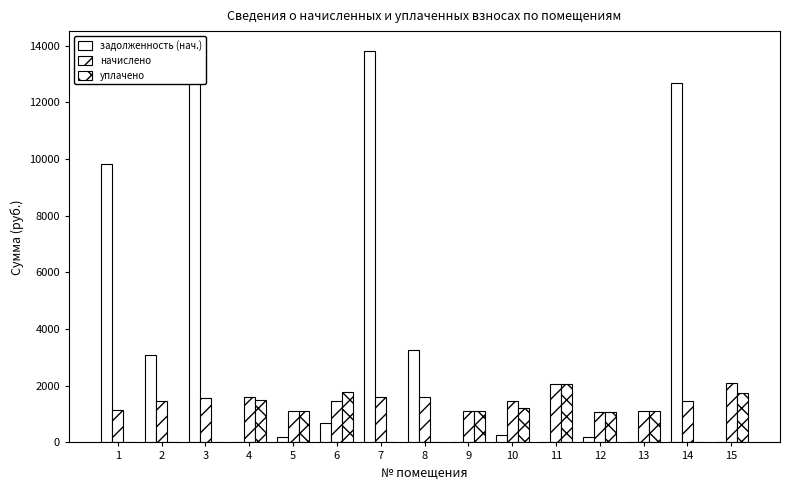

Which series changed the most between 4 and 11?

уплачено